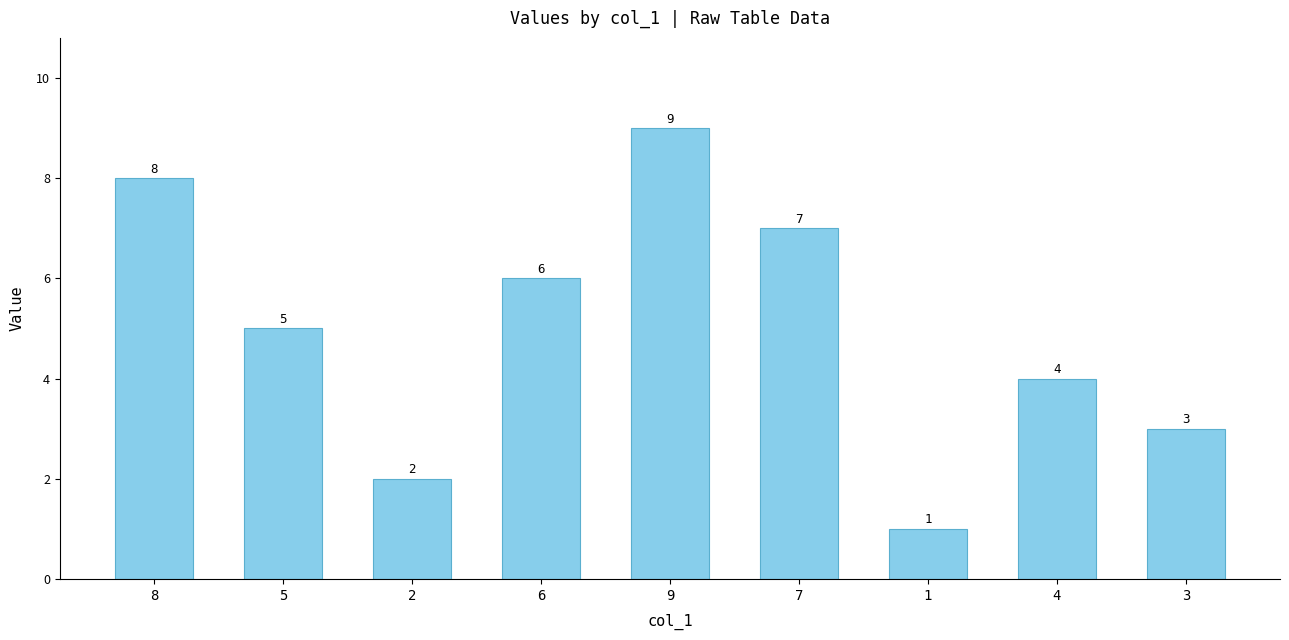

Rank the categories by value from lowest to highest.

1, 2, 3, 4, 5, 6, 7, 8, 9